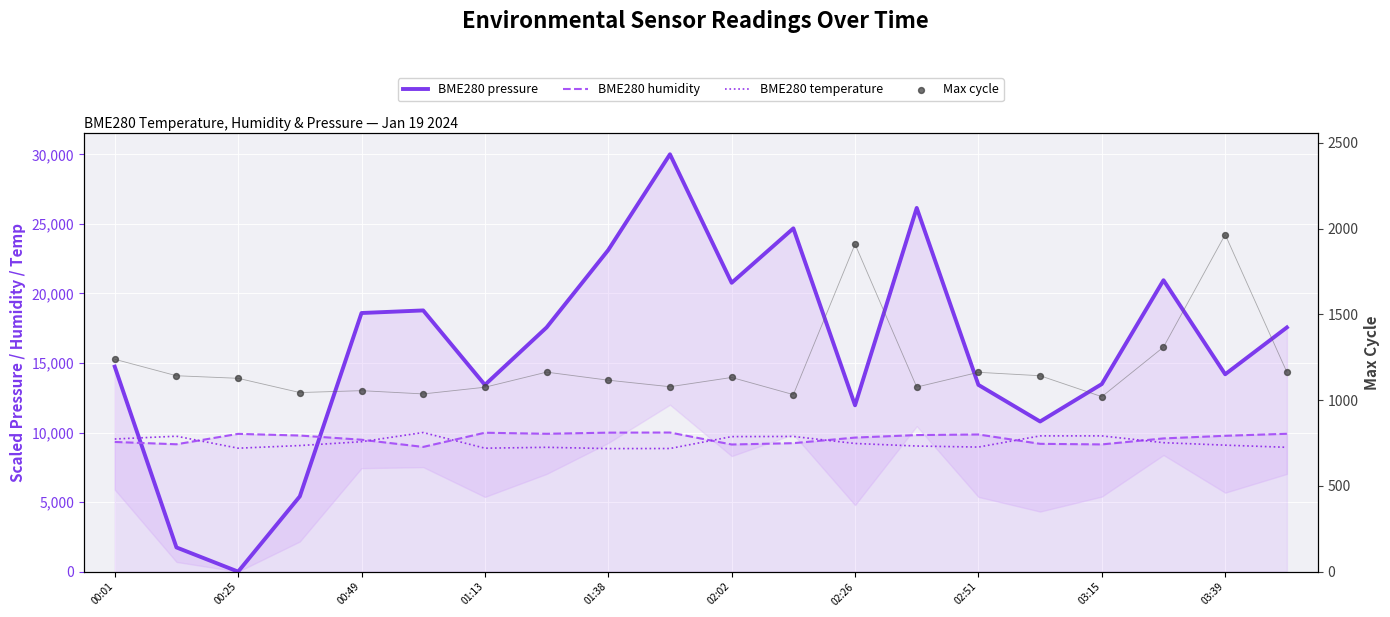

What is the total value across all series at 13?

46067.6